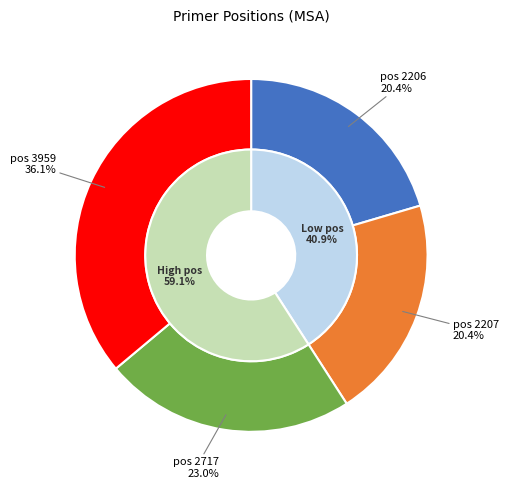

Which slice is the largest?

3959